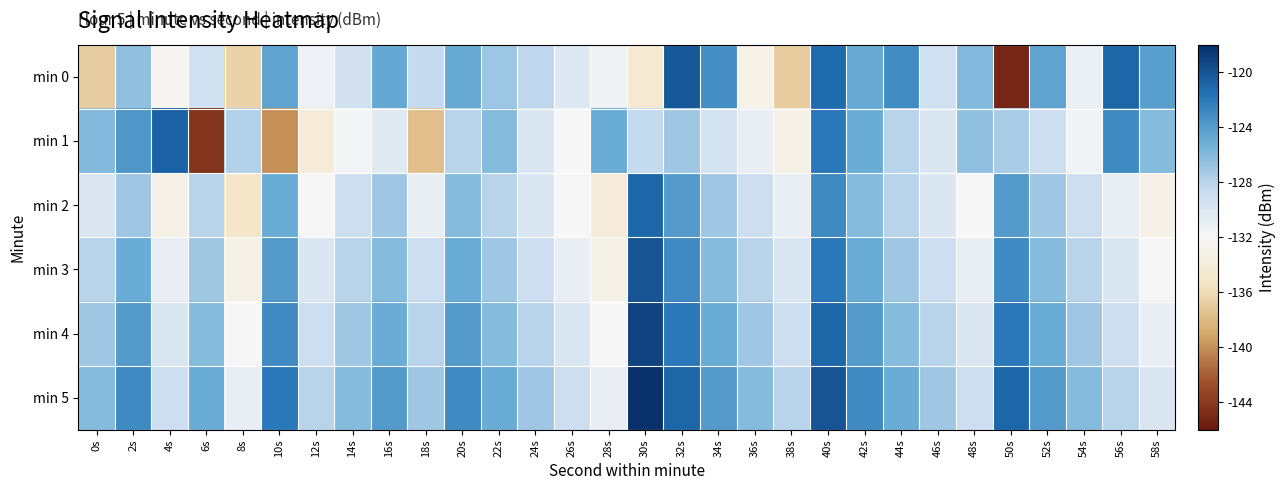

Which has a higher value, 32s or 20s?

32s